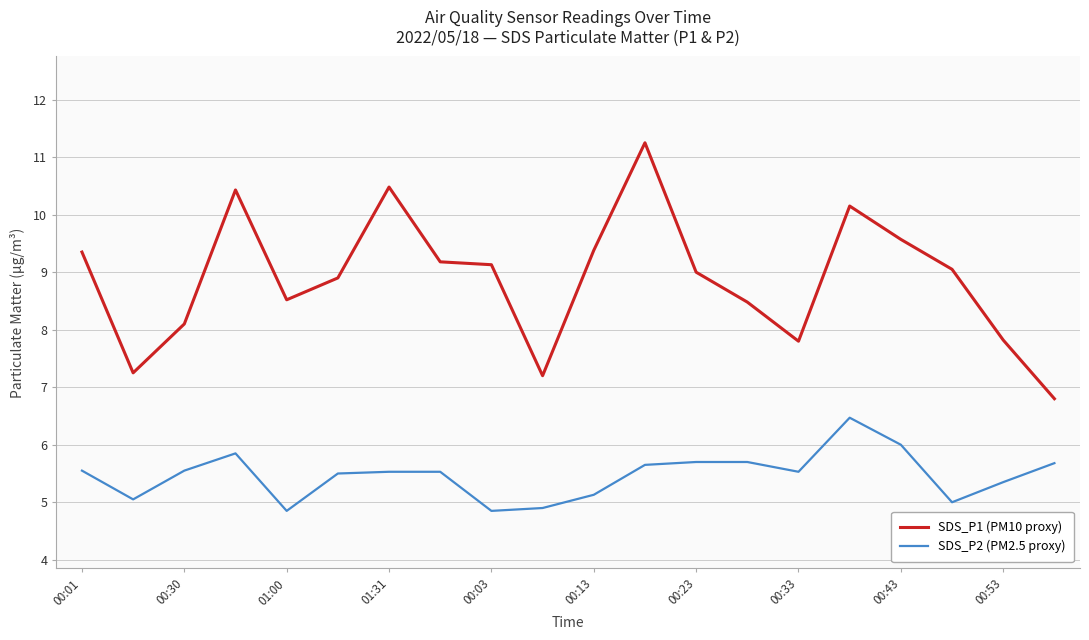

True or false: SDS_P1 (PM10 proxy) has more than 2 interior local peaks.

True